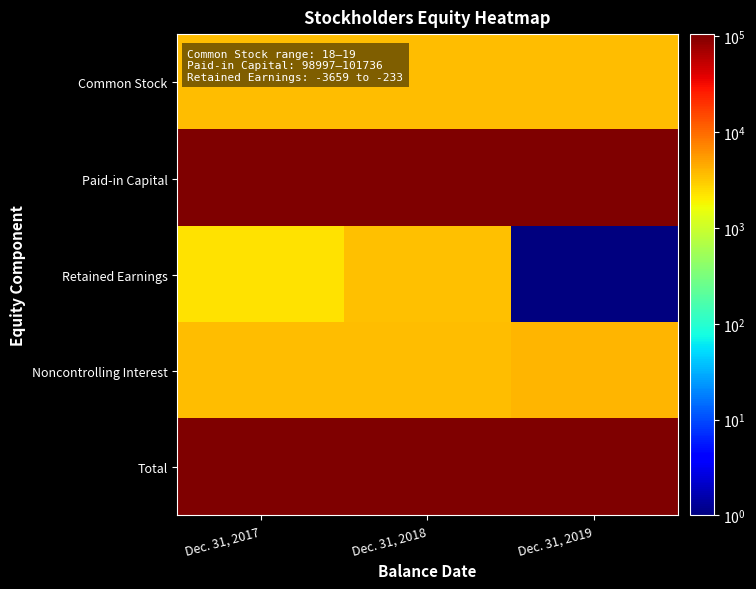

Reading left to right, transcribe all the data shown in this chart.

Common Stock: Dec. 31, 2017=3678	Dec. 31, 2018=3678	Dec. 31, 2019=3679
Paid-in Capital: Dec. 31, 2017=102657	Dec. 31, 2018=103757	Dec. 31, 2019=105396
Retained Earnings: Dec. 31, 2017=2339	Dec. 31, 2018=3427	Dec. 31, 2019=1
Noncontrolling Interest: Dec. 31, 2017=3660	Dec. 31, 2018=3660	Dec. 31, 2019=4016
Total: Dec. 31, 2017=101354	Dec. 31, 2018=103542	Dec. 31, 2019=102112